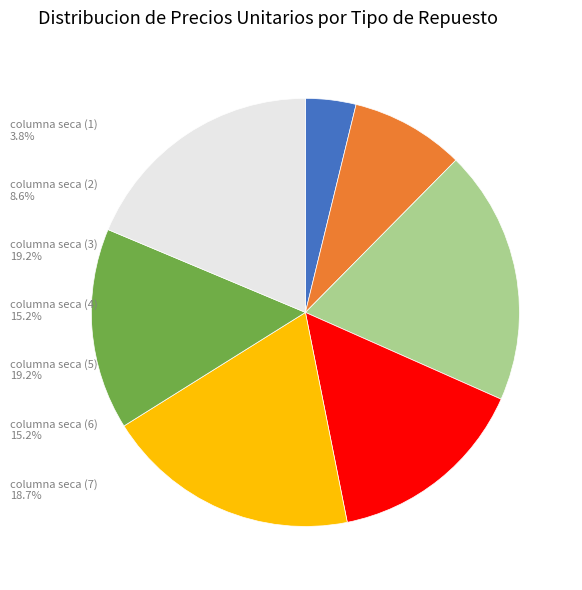

Do columna seca (2) and columna seca (7) together represent more than half of the pie?

No